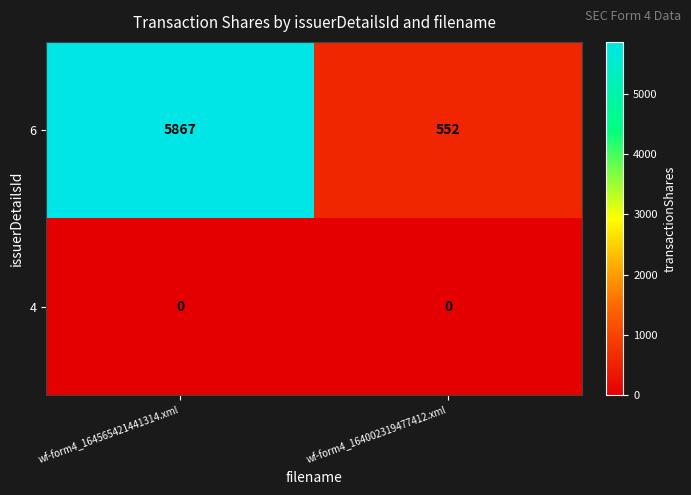

Where is 6 nearest to the value 3209?

wf-form4_164002319477412.xml